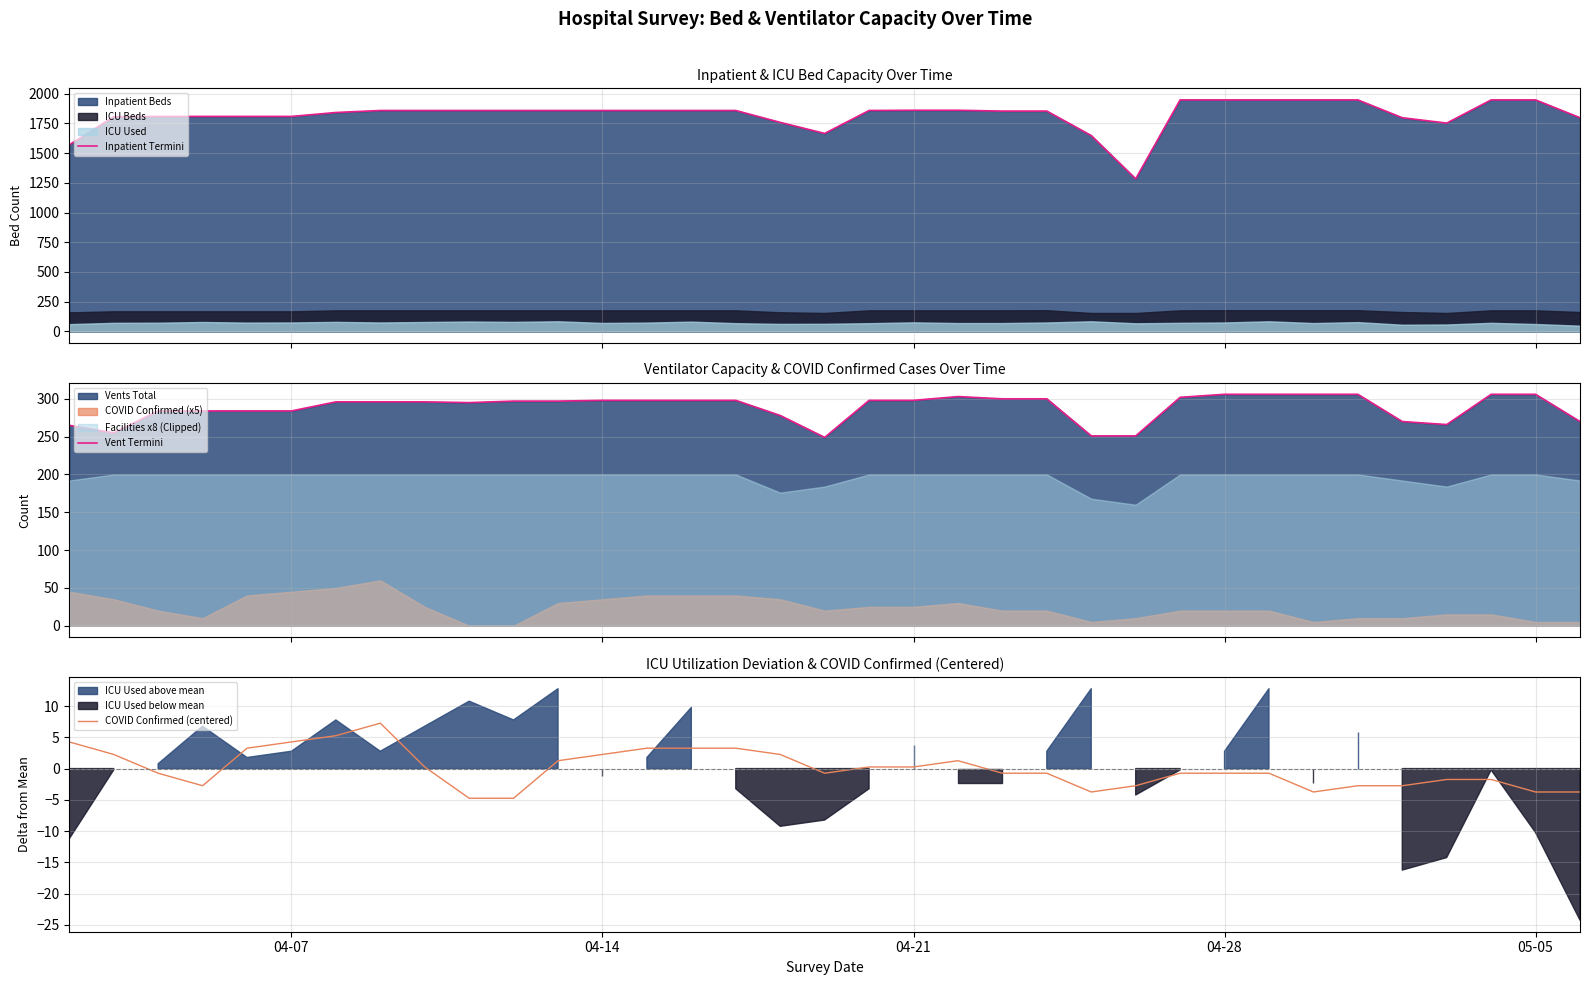

What is the highest value of the Inpatient Termini series?

1948